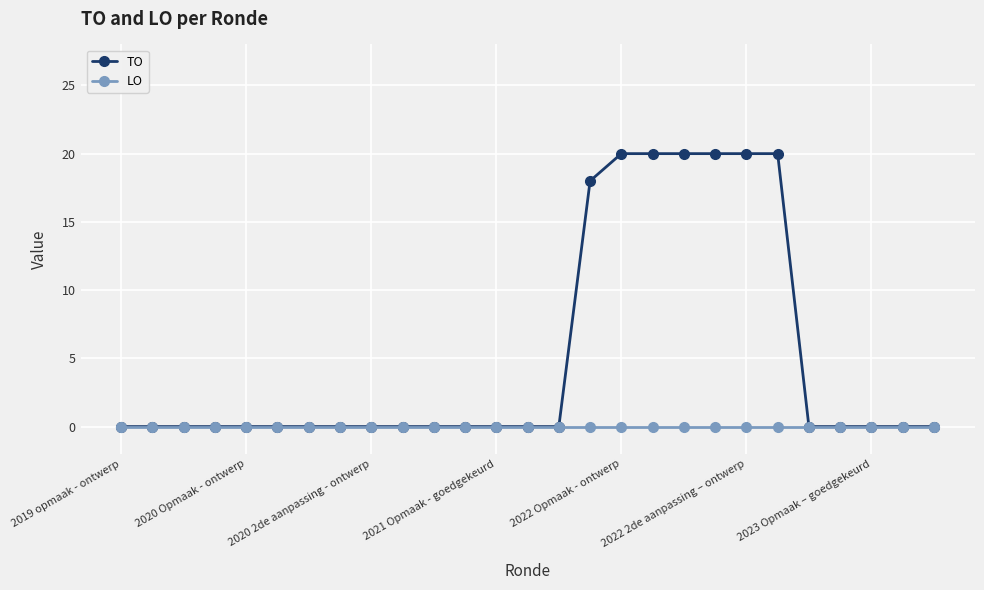

Count the number of categories in the chart.

27